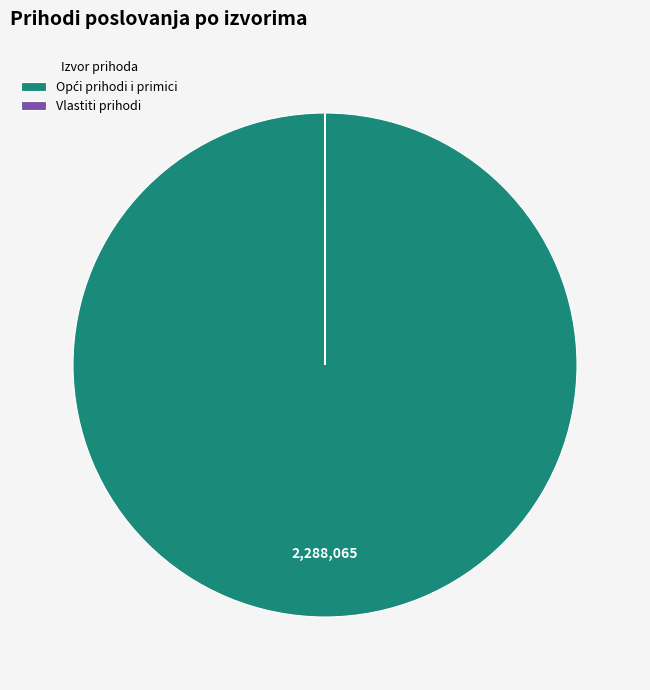

Is there a majority slice in this chart?

Yes